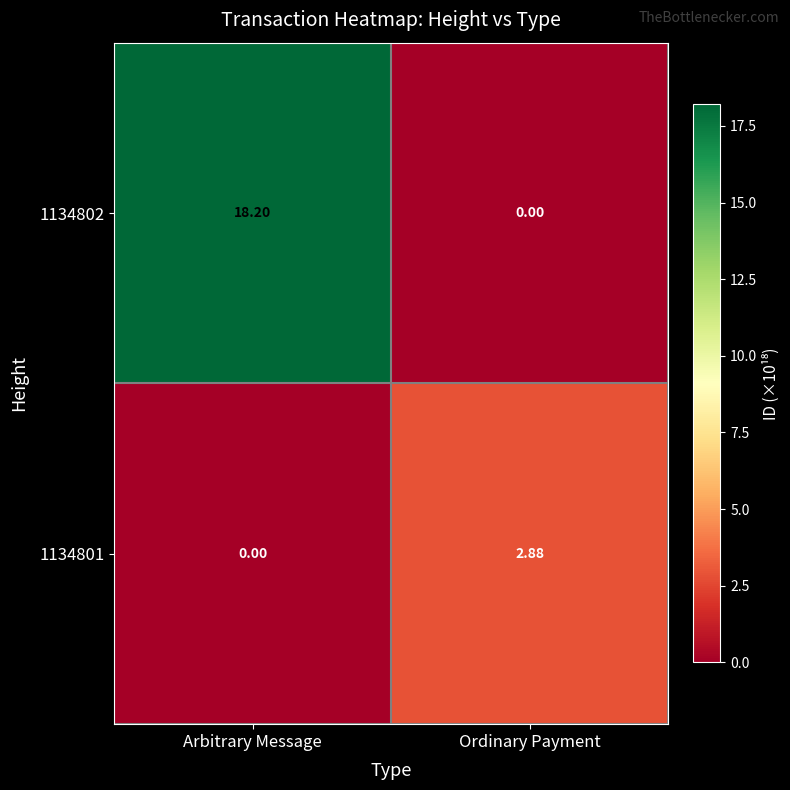

Where does the 1134802 series first go above 18?

Arbitrary Message